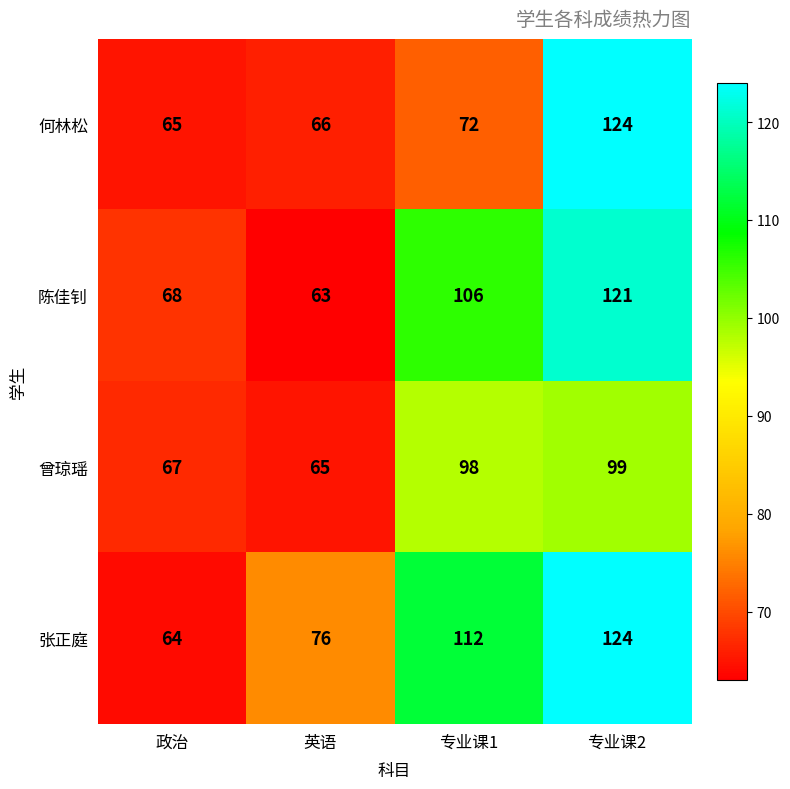

Which series changed the most between 专业课1 and 专业课2?

何林松